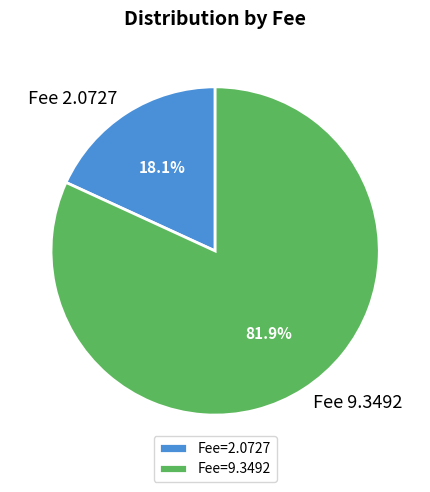

Do Fee 2.0727 and Fee 9.3492 together represent more than half of the pie?

Yes